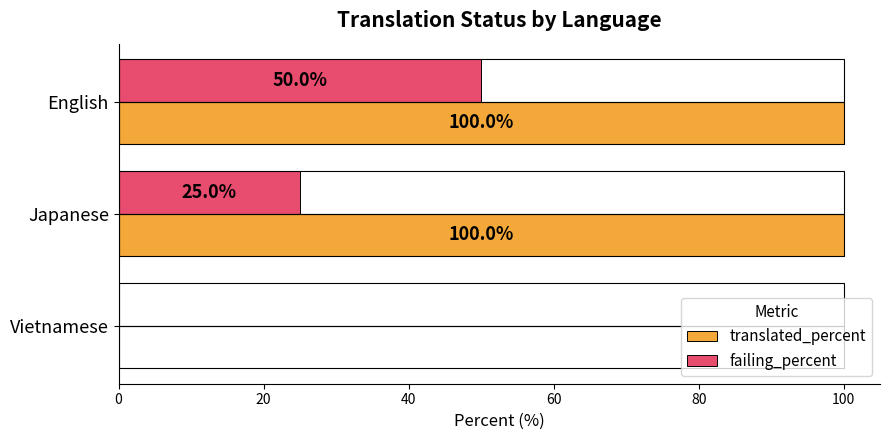

What is the sum of all failing_percent values?

75